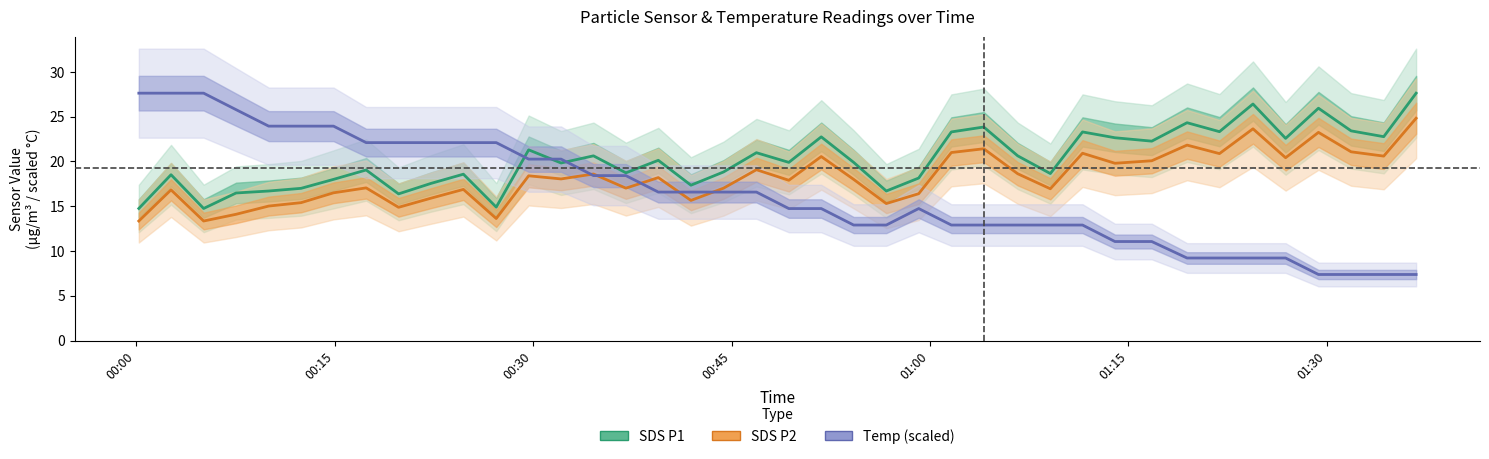

At which label does Temp (scaled) first exceed 16?

00:00